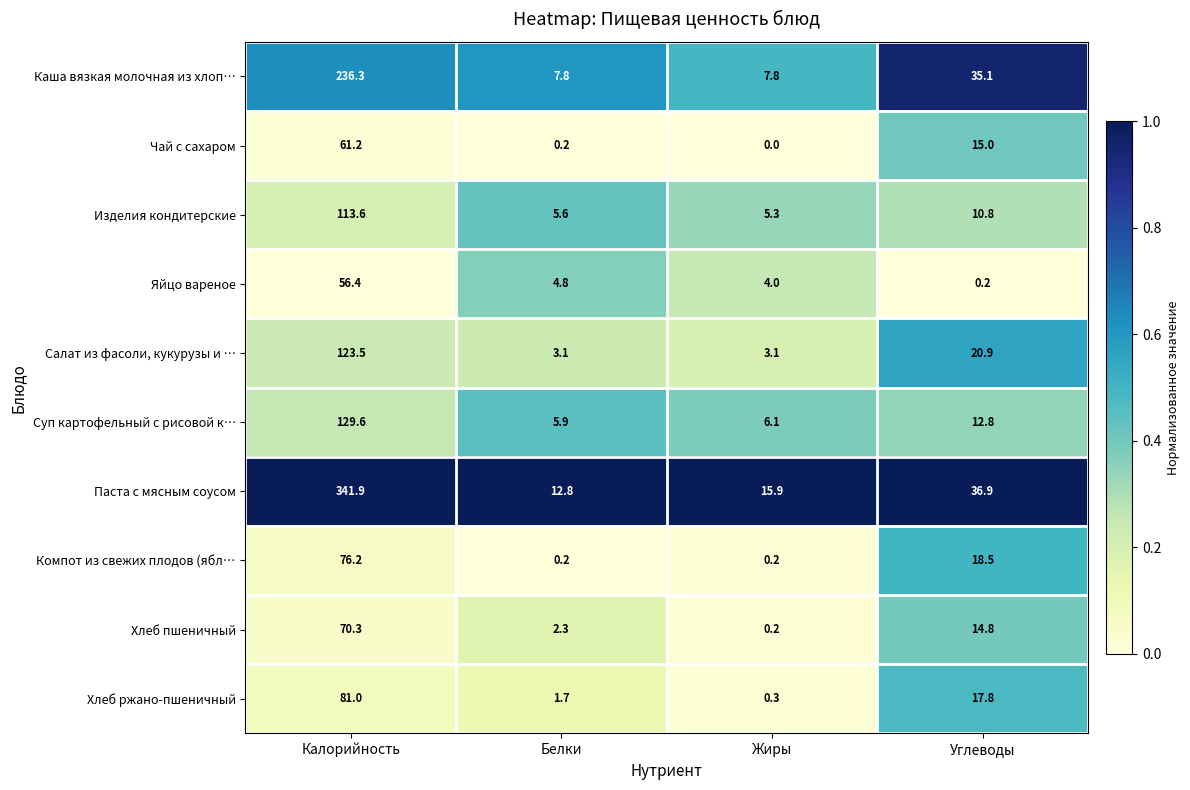

The Суп картофельный с рисовой к… series shows 3.6 at Углеводы. True or false?

False